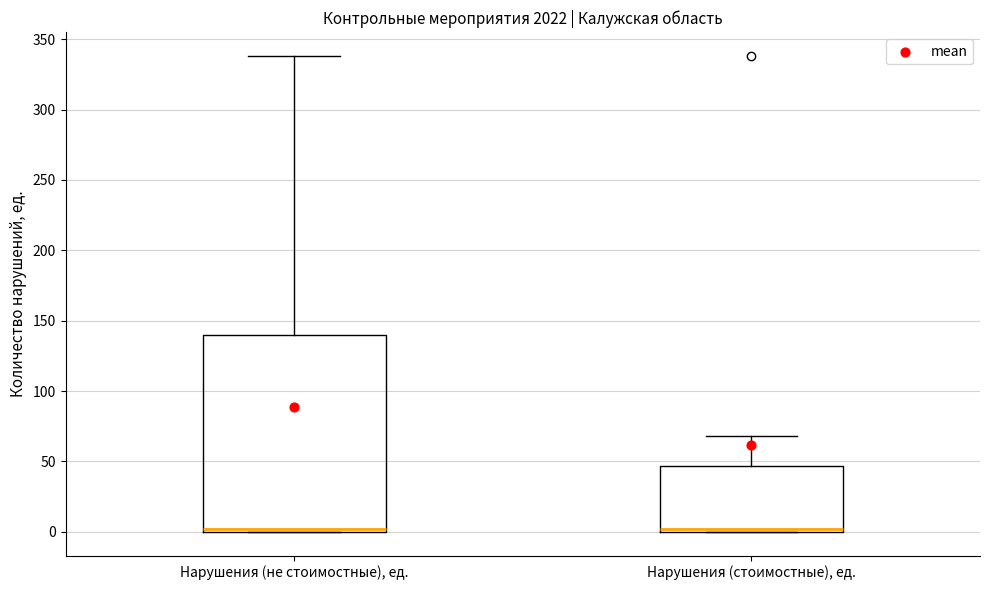

Reading left to right, read every box against the y-axis: the position of its median line, the range the box covers, and the ends of its whiskers. The values are not printed on the chart, so give them approximately, as read against the axis.

Нарушения (не стоимостные), ед.: median 0 (just above the box's lower edge), box 0 to 140, whiskers 0 to 340
Нарушения (стоимостные), ед.: median 0 (just above the box's lower edge), box 0 to 45, whiskers 0 to 70